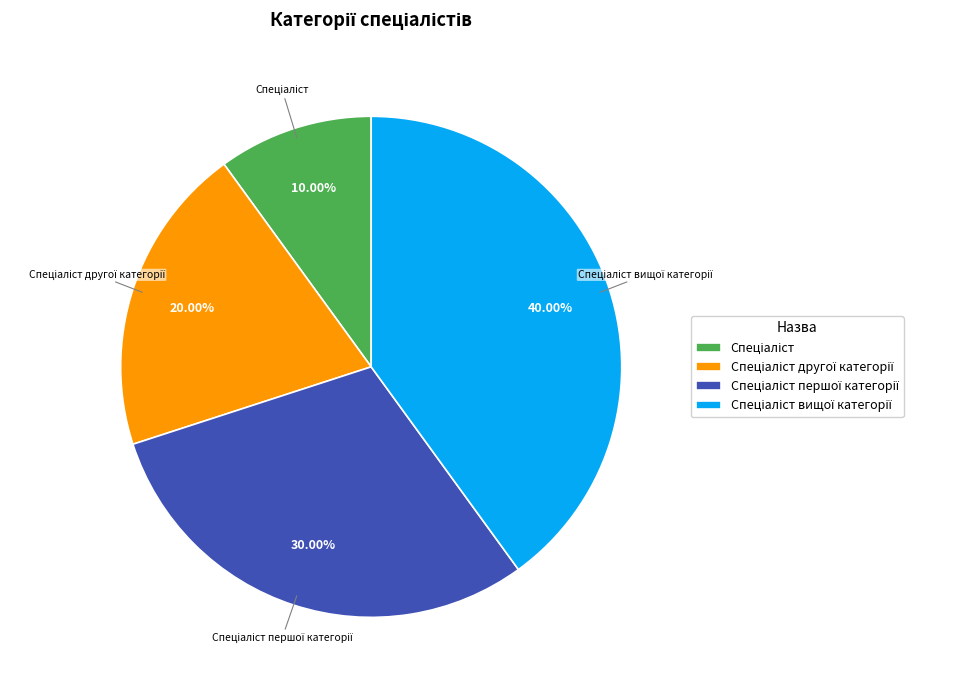

Count the number of slices in the pie.

4